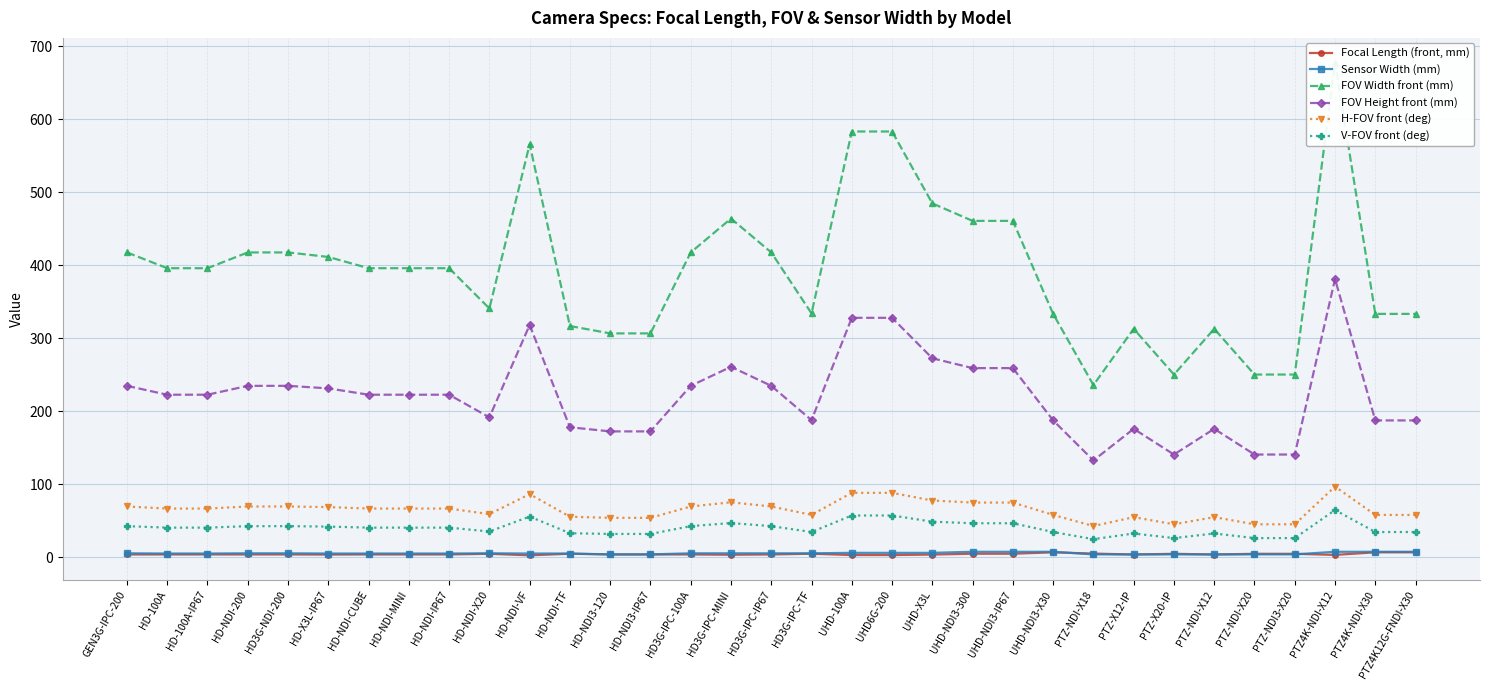

How many values in the FOV Height front (mm) series are below 222?

14